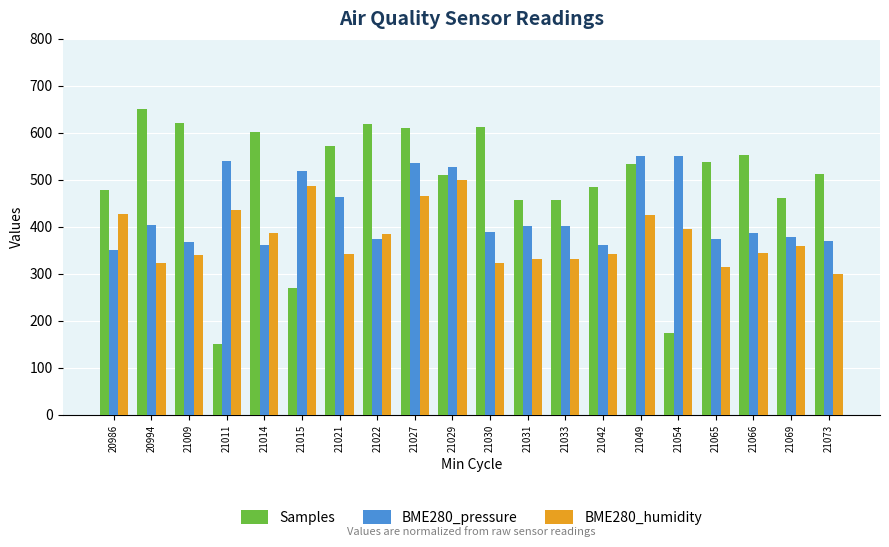

What is the highest value of the BME280_humidity series?

500.0